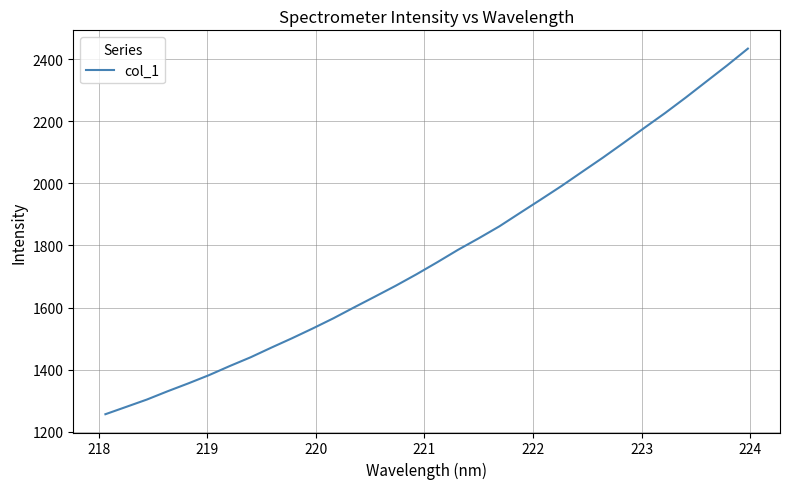

What is the maximum value shown in the chart?

2433.9